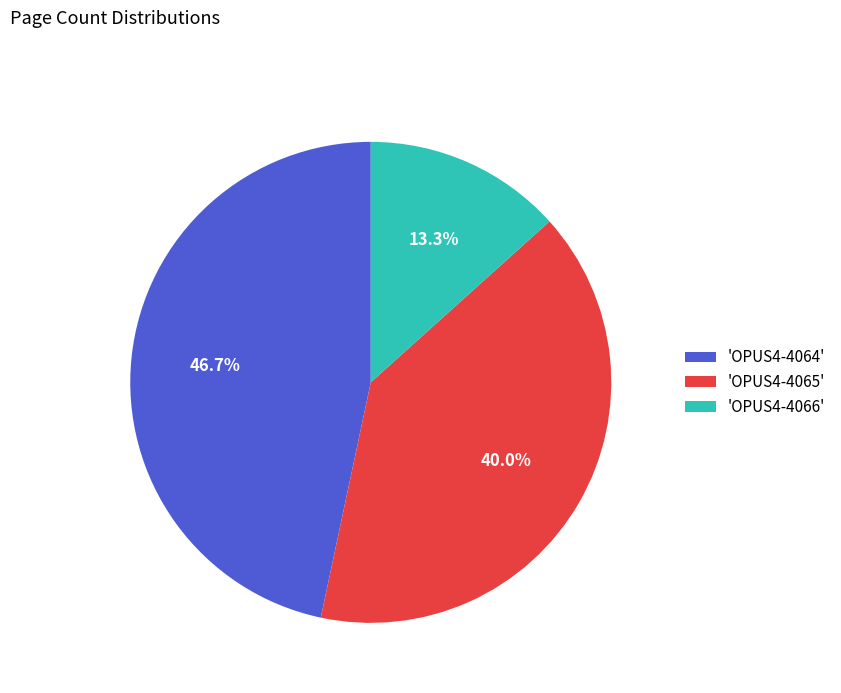

Is the sum of 'OPUS4-4066' and 'OPUS4-4065' greater than half?

Yes